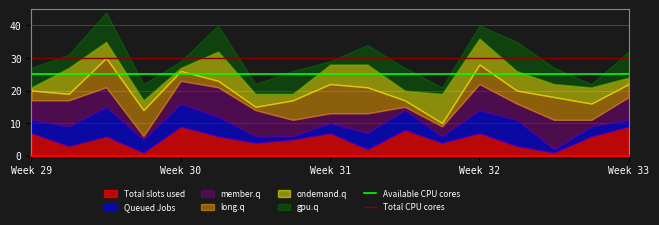

What is the maximum value for Total slots used?

9